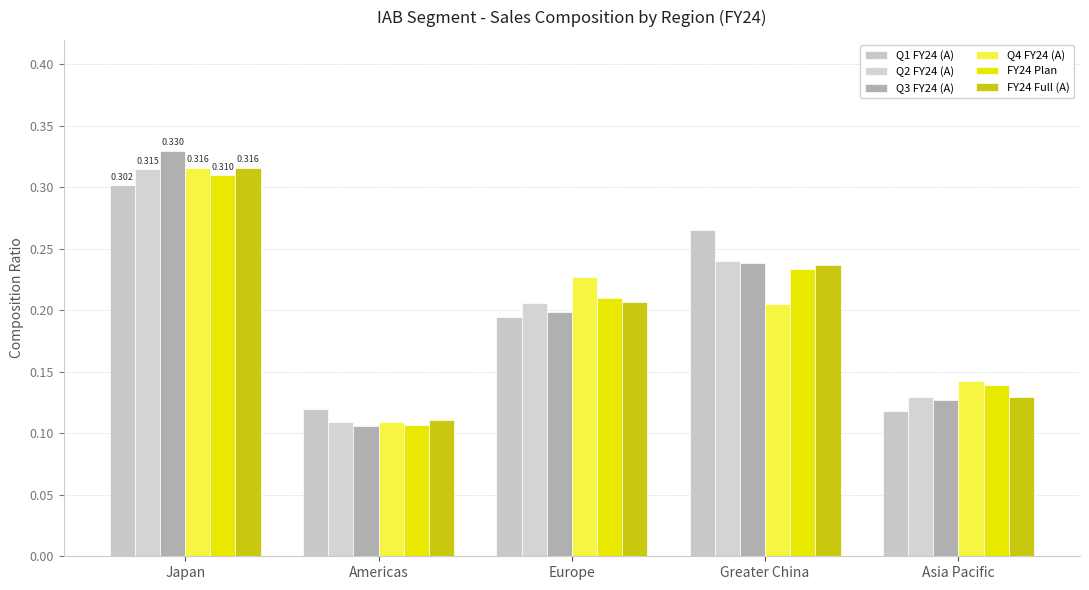

Where is FY24 Full (A) nearest to the value 0?

Americas